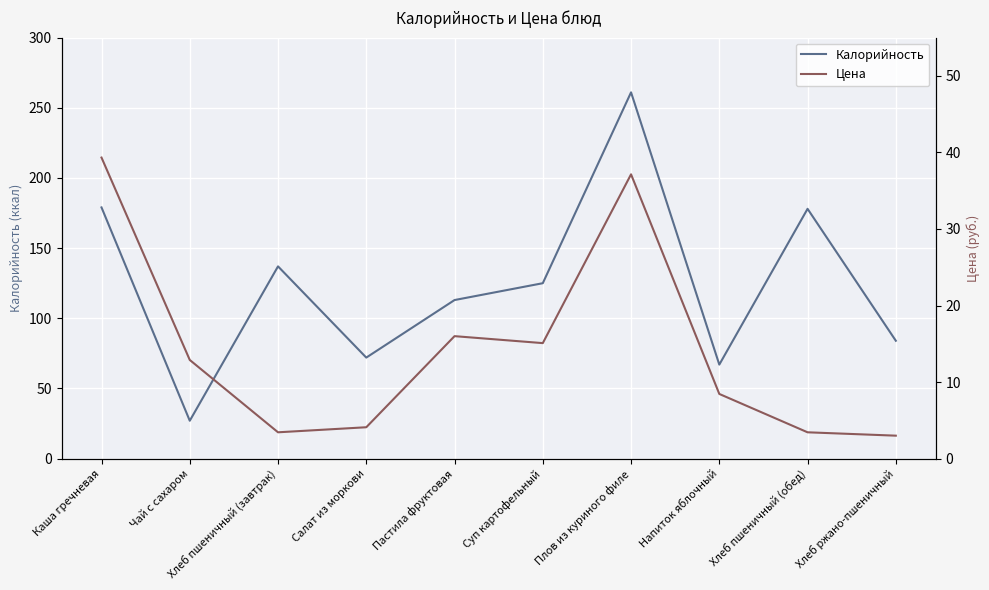

How many interior local peaks does the Цена series have?

2